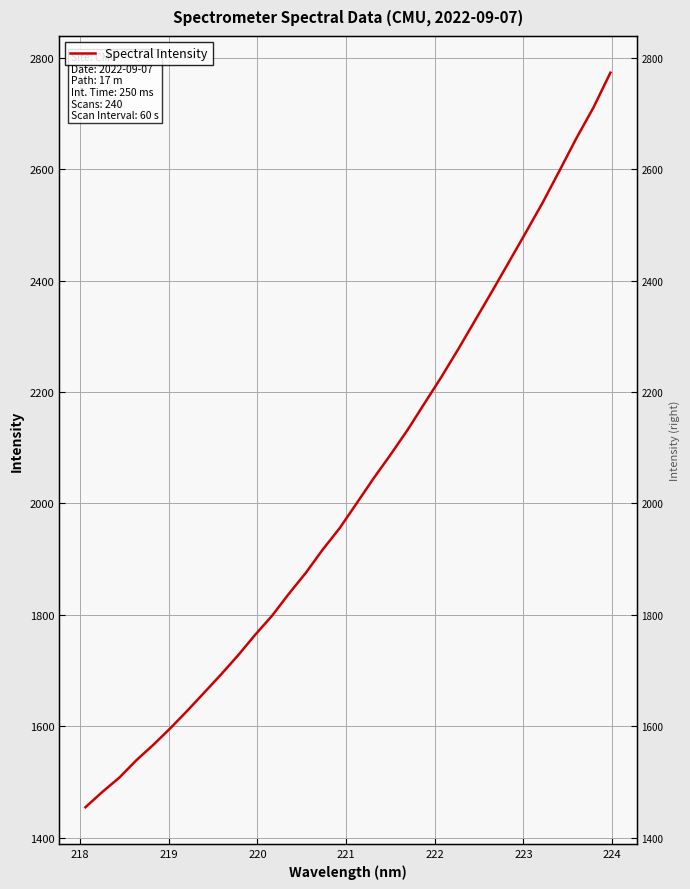

Reading left to right, transcribe all the data shown in this chart.

1454.3	1481.8	1507.5	1538.6	1566.3	1595.9	1627.3	1659.9	1692.7	1726.9	1763.4	1797.8	1837.4	1875.0	1916.9	1955.4	1999.8	2044.6	2087.2	2131.2	2179.0	2226.4	2276.5	2328.4	2380.4	2433.3	2486.5	2540.3	2597.9	2656.3	2710.8	2773.3